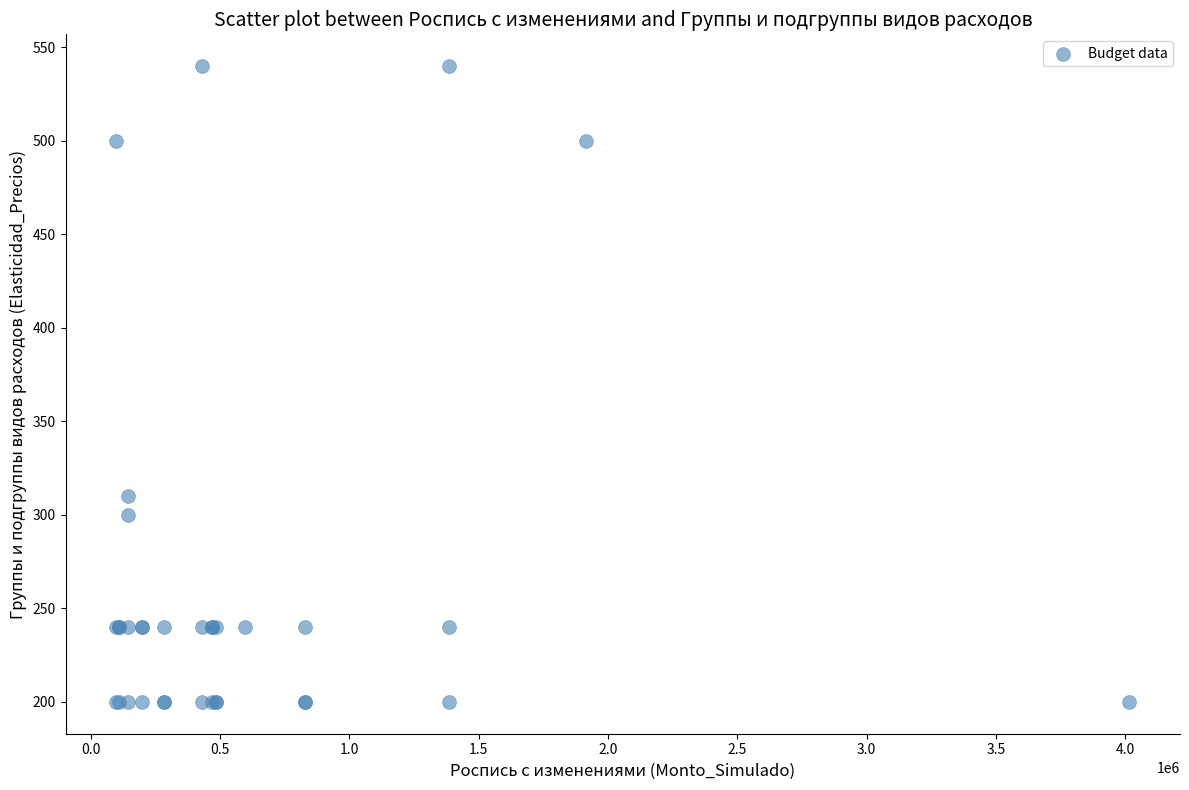

What Y value in the scatter plot is closest to 370?

310